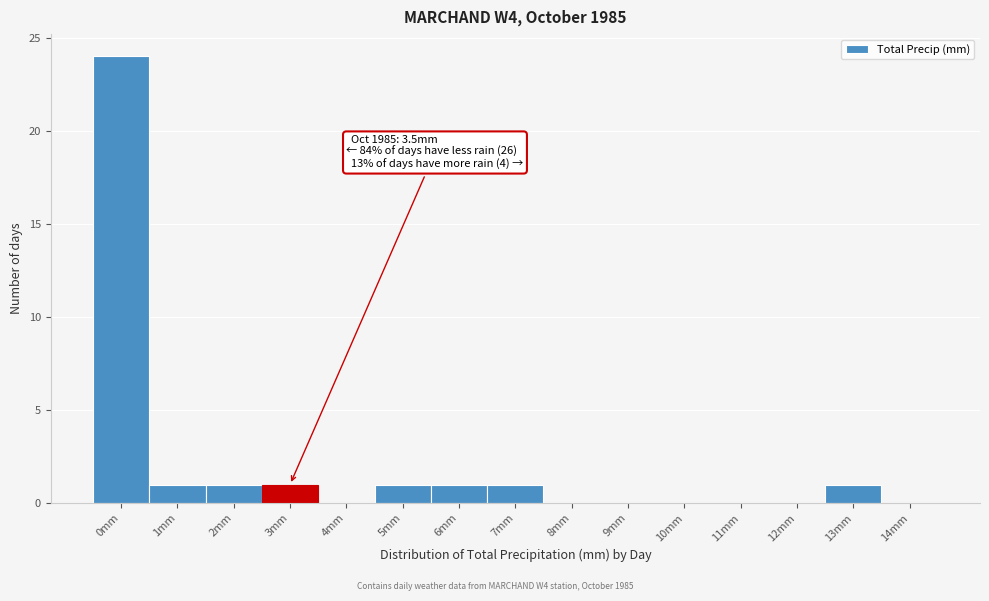

Reading right to left, transcribe all the data shown in this chart.

14mm=0	13mm=1	12mm=0	11mm=0	10mm=0	9mm=0	8mm=0	7mm=1	6mm=1	5mm=1	4mm=0	3mm=1	2mm=1	1mm=1	0mm=24